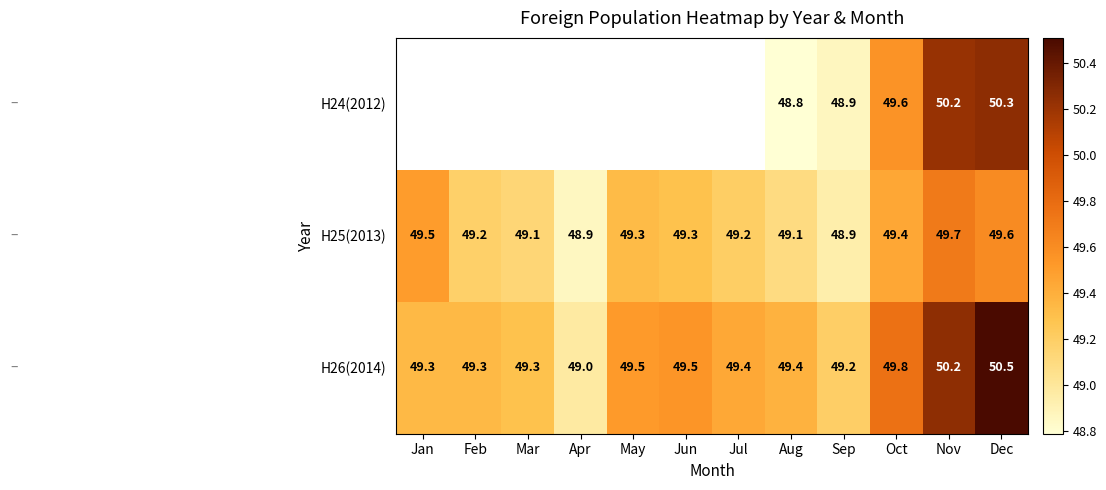

Where does the H25(2013) series first go above 49?

Jan